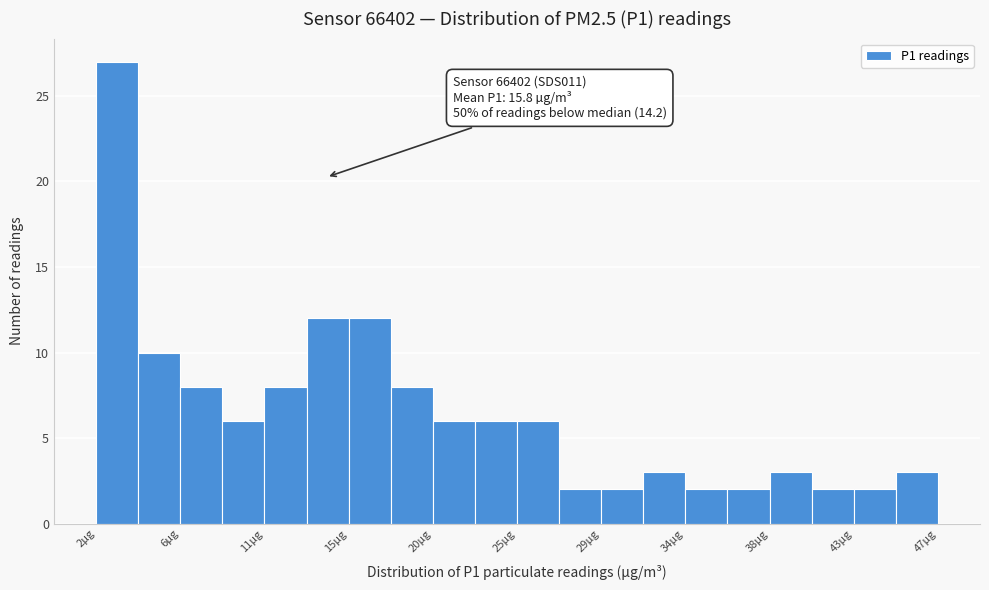

Which range on the x-axis has the tallest bar?

2.0 to 4.0